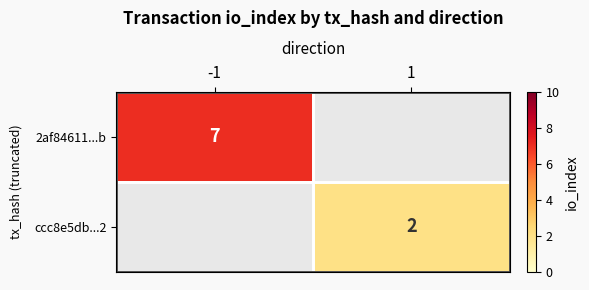

Is the value of 2af84611...b at -1 greater than the value of ccc8e5db...2 at 1?

Yes